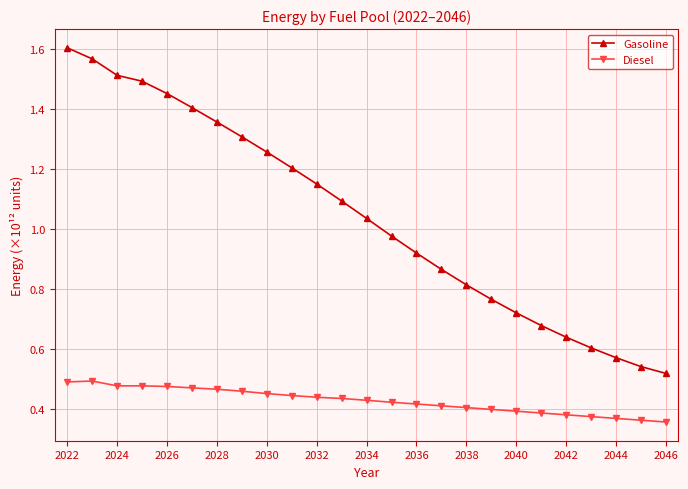

Rank the series by their maximum value, from lowest to highest.

Diesel, Gasoline